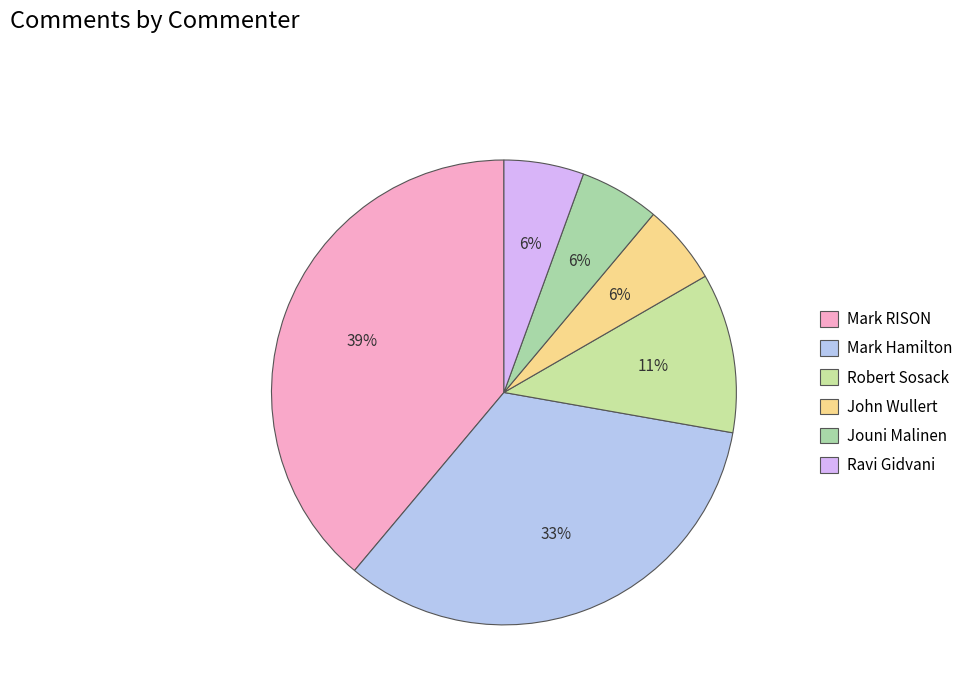

True or false: Ravi Gidvani accounts for 1% of the total.

False